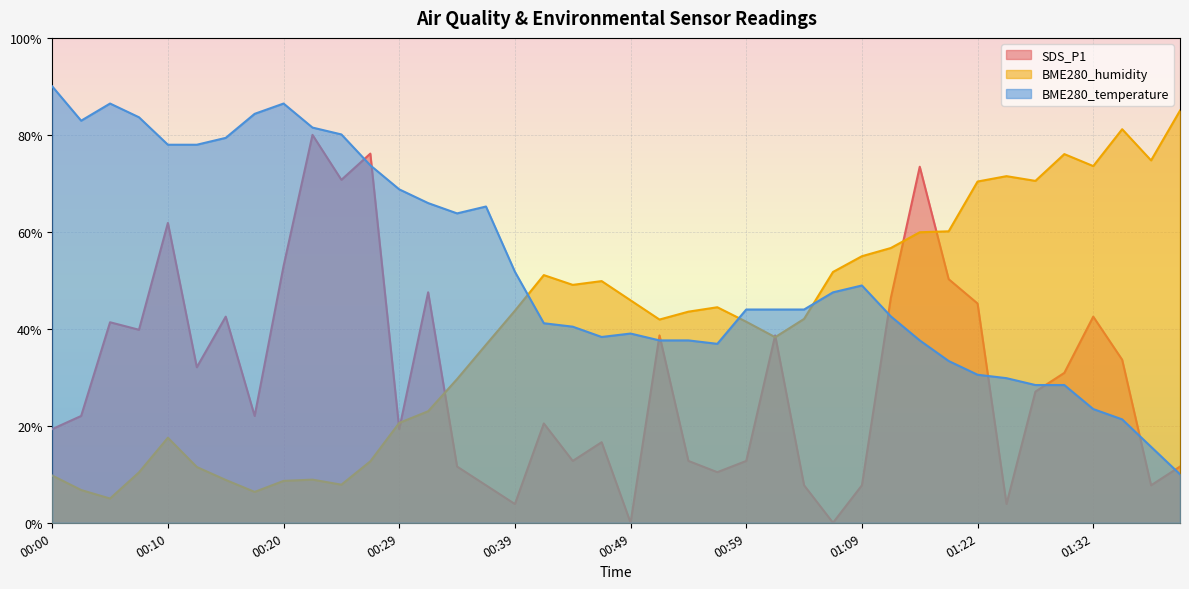

How many intersections are there between BME280_temperature and SDS_P1?

9